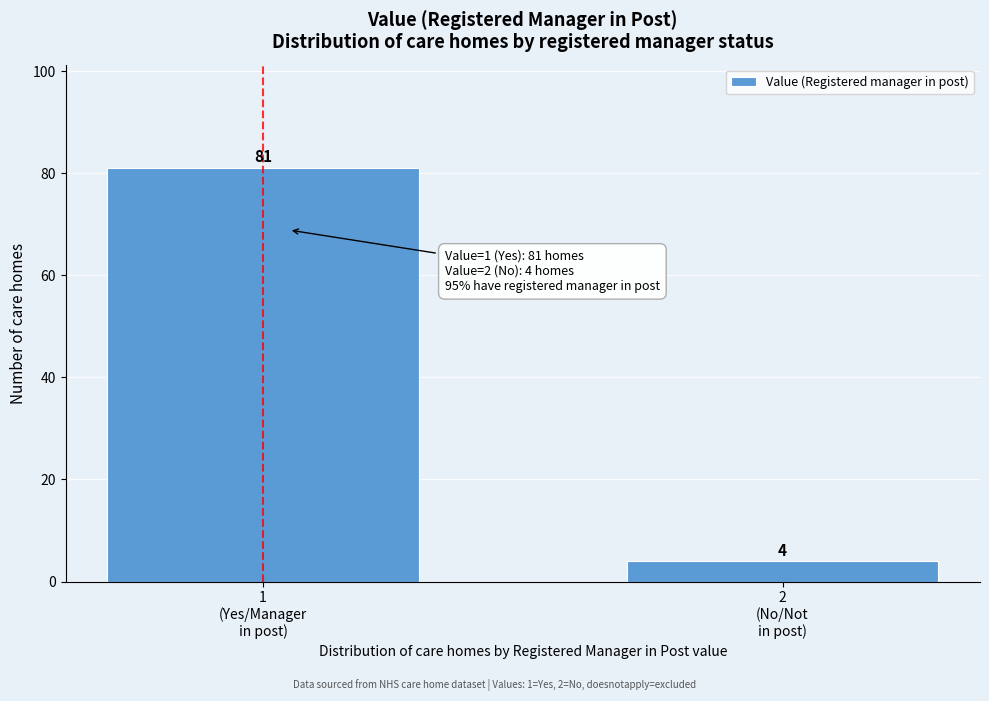

Reading left to right, transcribe all the data shown in this chart.

81	4